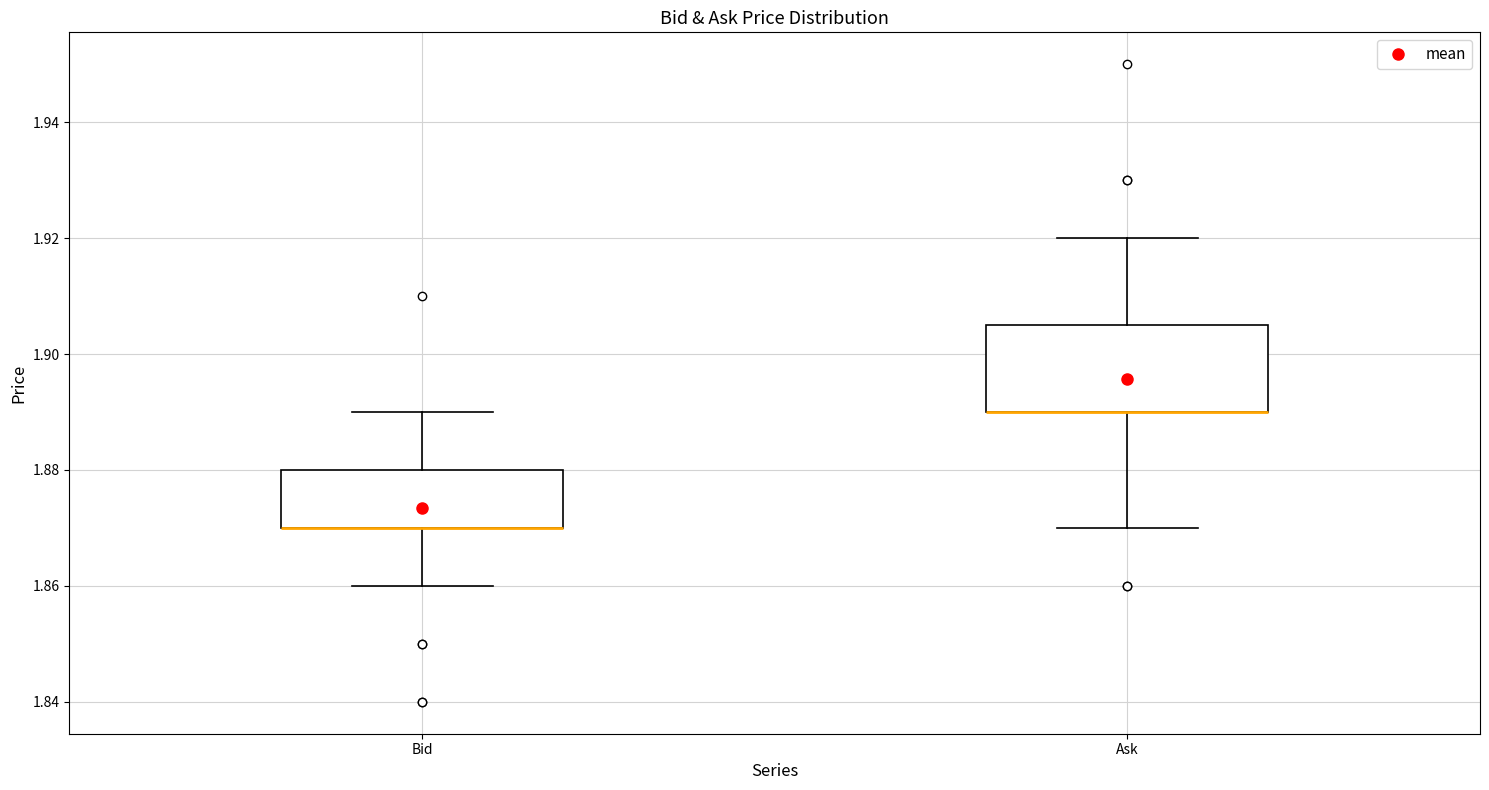

Reading left to right, transcribe this box plot: for each box, give where its median line is, the range the box spans, and where its two whiskers end, as read against the y-axis. The values are not printed on the chart, so give them approximately, as read against the axis.

Bid: median 1.870 (drawn on the box's lower edge), box 1.870 to 1.880, whiskers 1.860 to 1.890
Ask: median 1.890 (drawn on the box's lower edge), box 1.890 to 1.906, whiskers 1.870 to 1.920